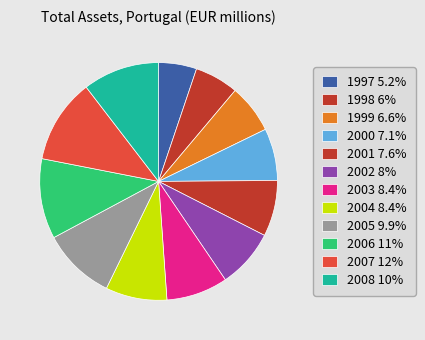

What is the largest slice in the pie chart?

2007